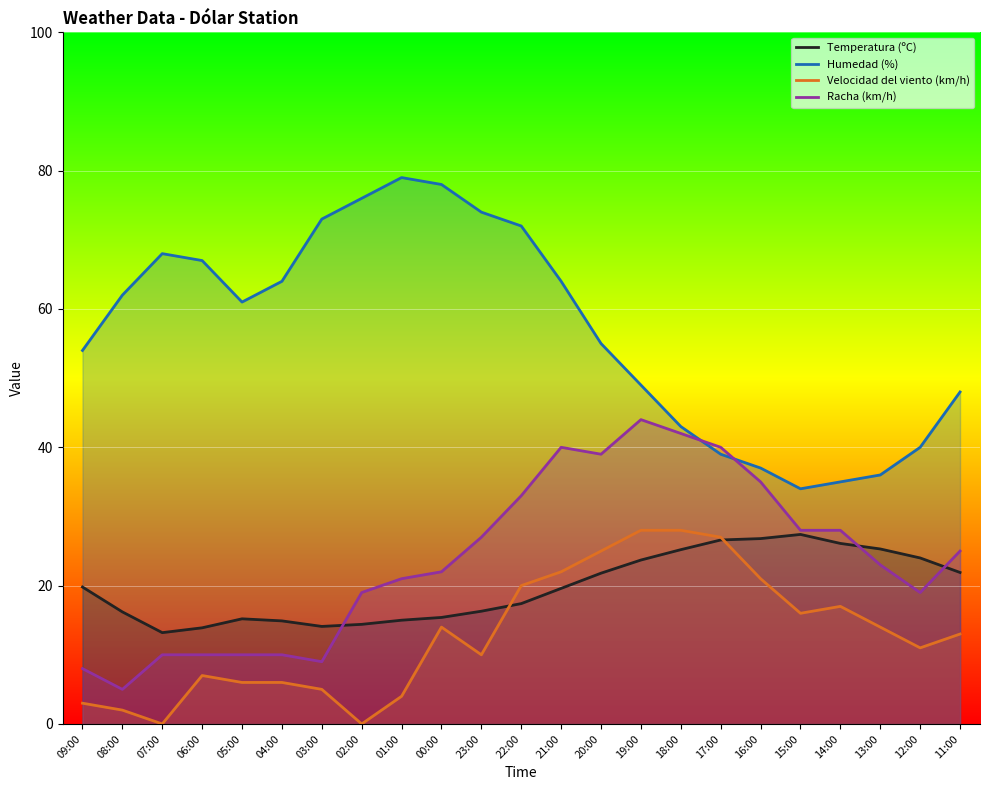

At which category does Racha (km/h) reach its first local valley?

08:00